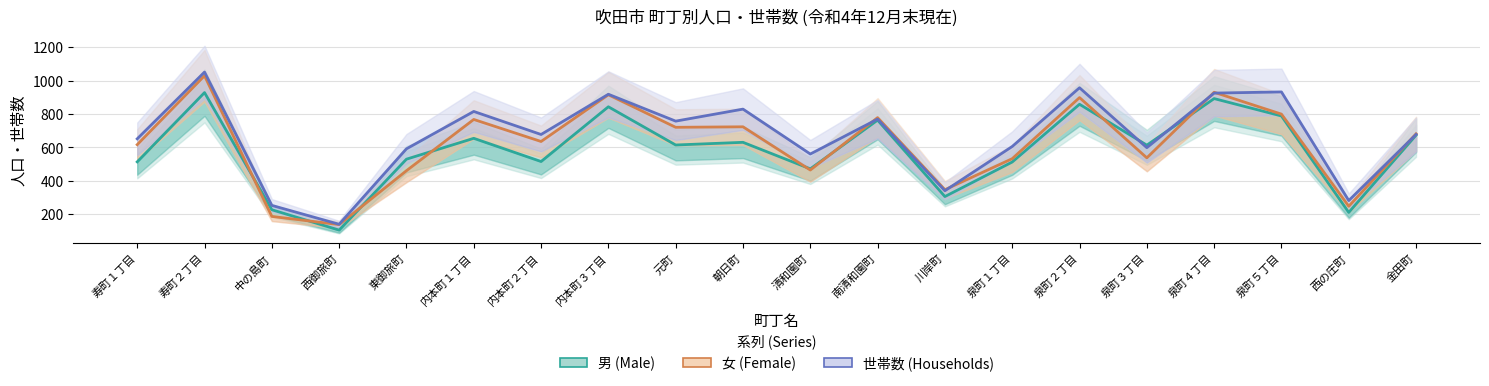

Is the value of 世帯数 (Households) at 川岸町 greater than the value of 男 (Male) at 内本町１丁目?

No